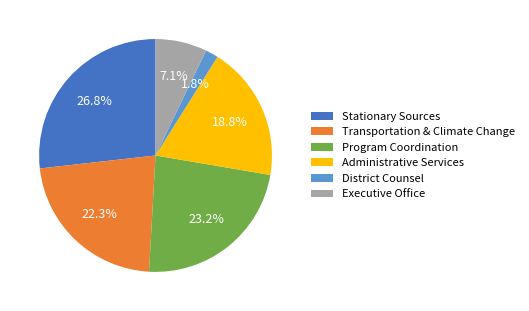

To the nearest percent, what is the average slice percentage?

17%